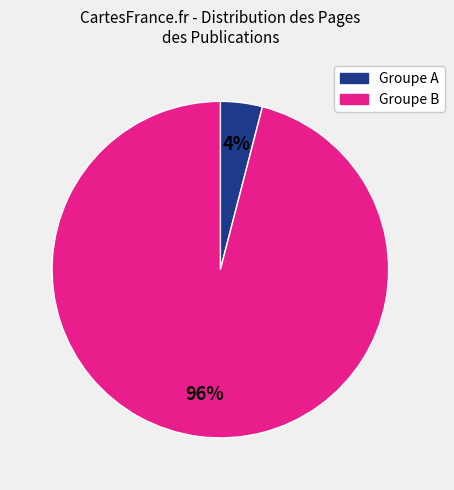

To the nearest percent, what is the difference between the largest and smallest slice percentages?

92%